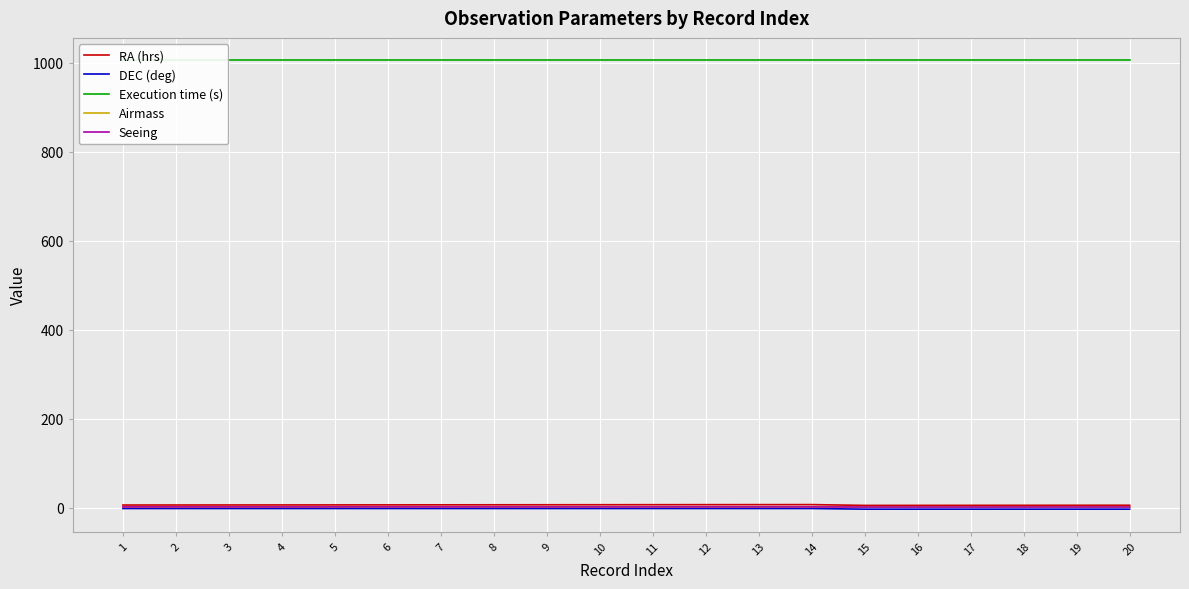

True or false: Execution time (s) and DEC (deg) cross at least once.

False